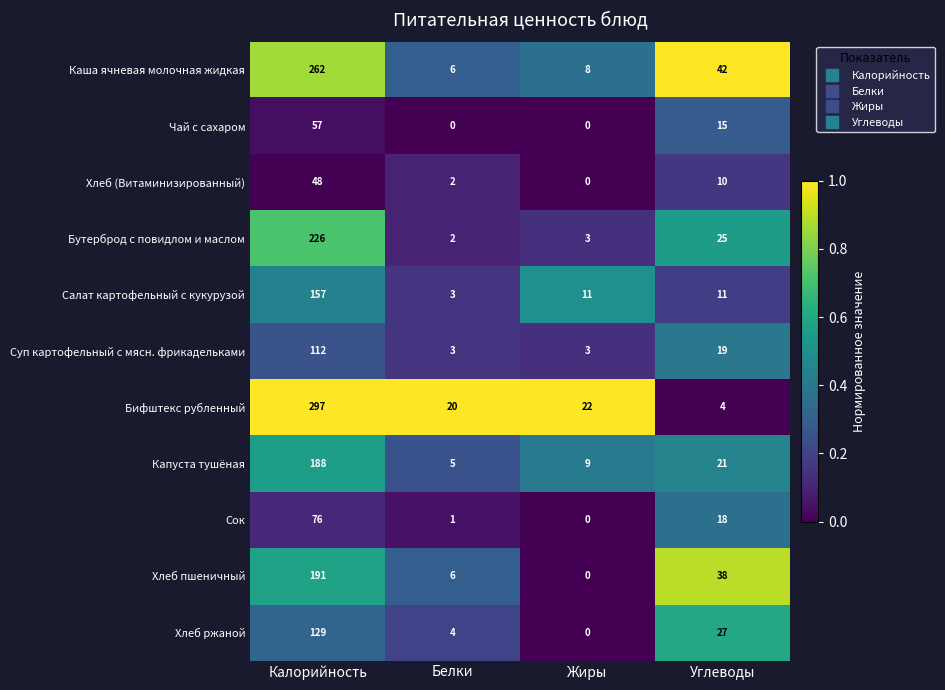

Which series has the largest total across all categories?

Бифштекс рубленный